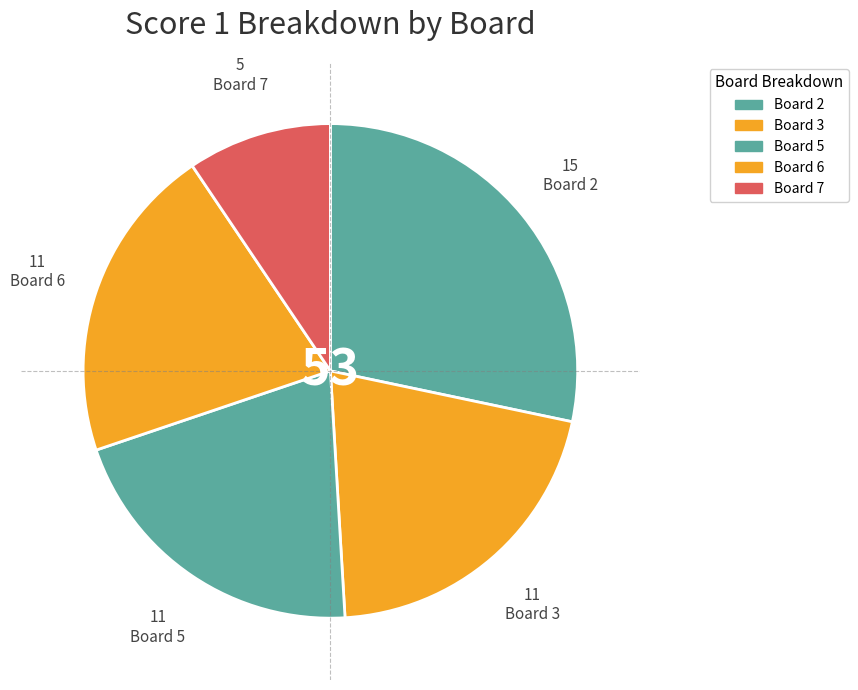

Does any single category account for the majority?

No